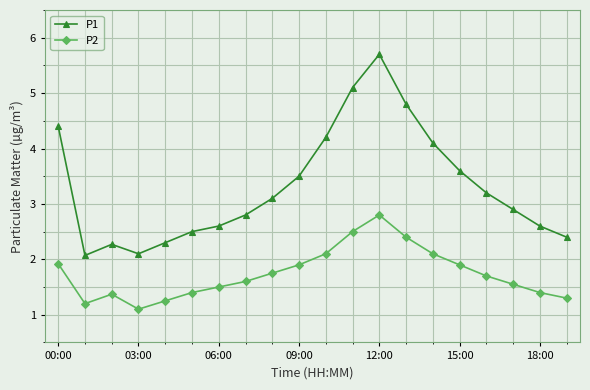

In P1, how many points are lower than both neighbors (excluding endpoints)?

2